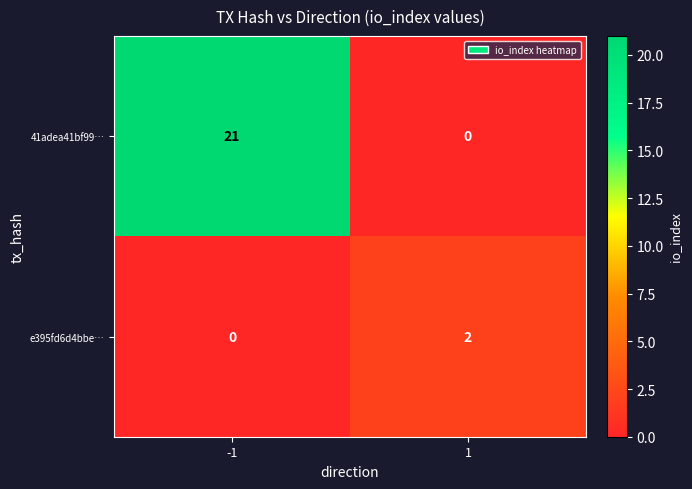

How many values in e395fd6d4bbe… are above zero?

1